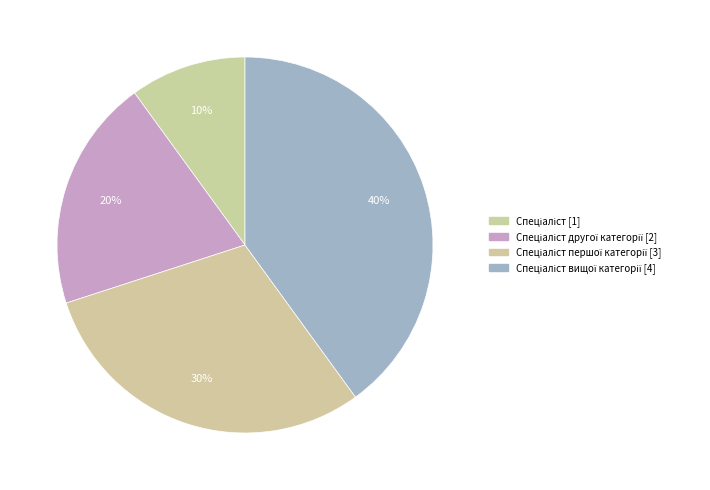

Which slice is the largest?

Спеціаліст вищої категорії